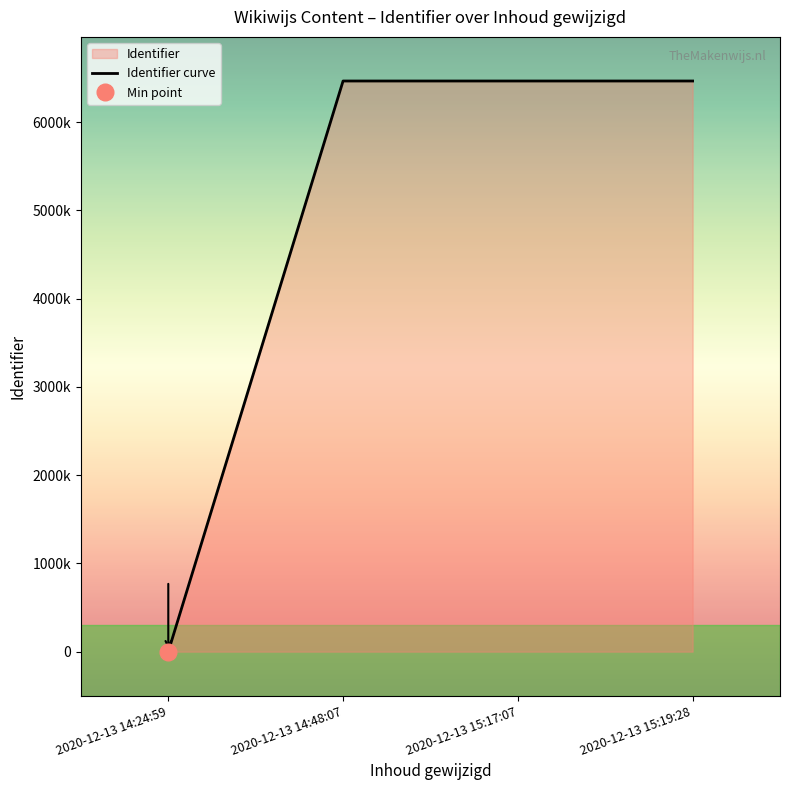

What is the change in value from 2020-12-13 14:24:59 to 2020-12-13 15:19:28?

+6467467